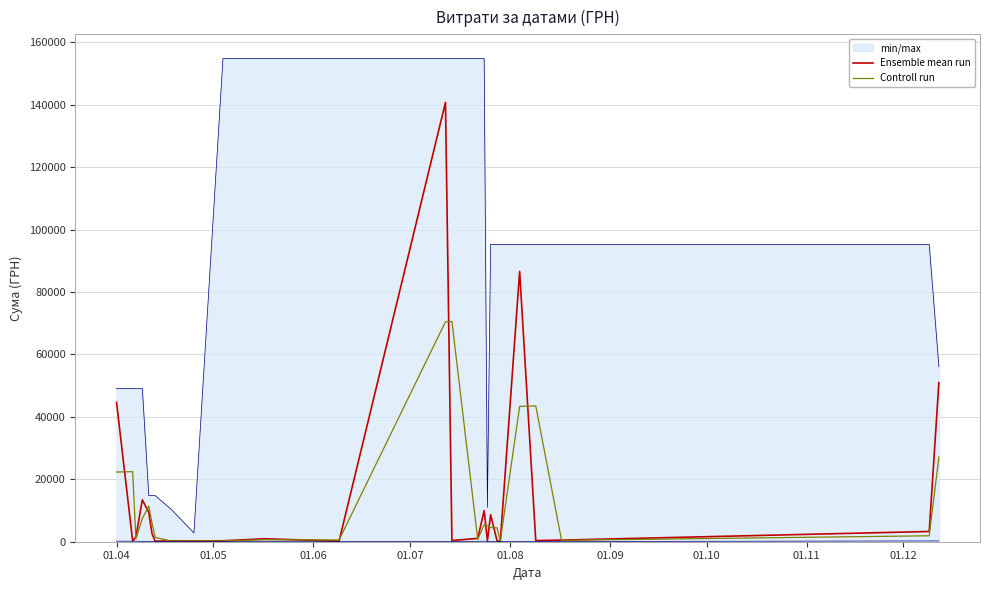

What is the minimum value for Controll run?

181.6